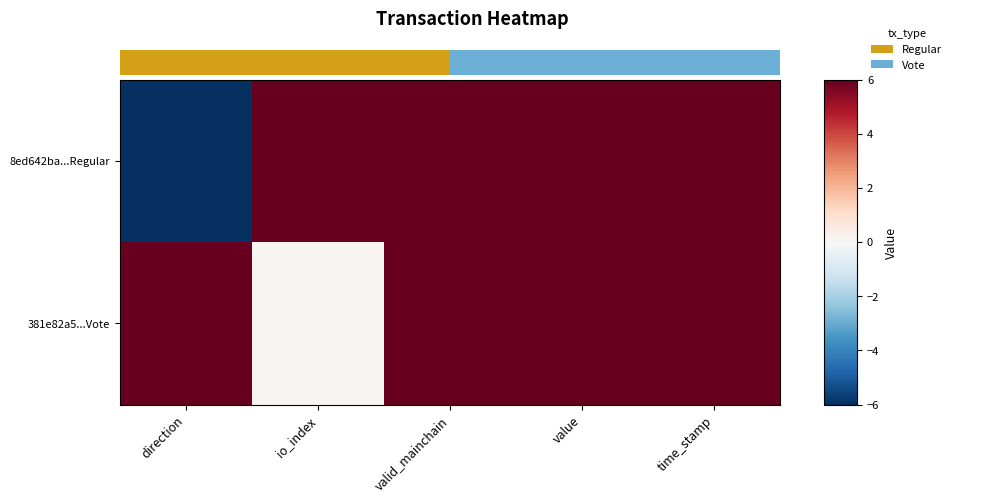

What is the average value of the 381e82a5...Vote series?

4.8